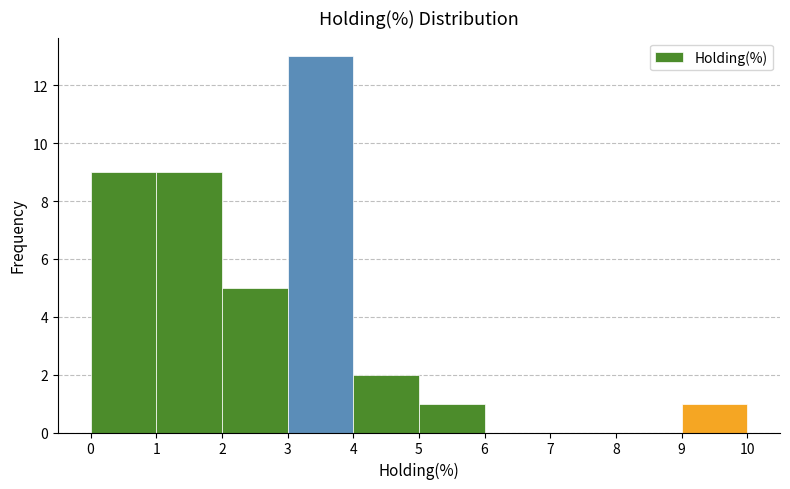

Over which range of the x-axis is the bar tallest?

3 to 4